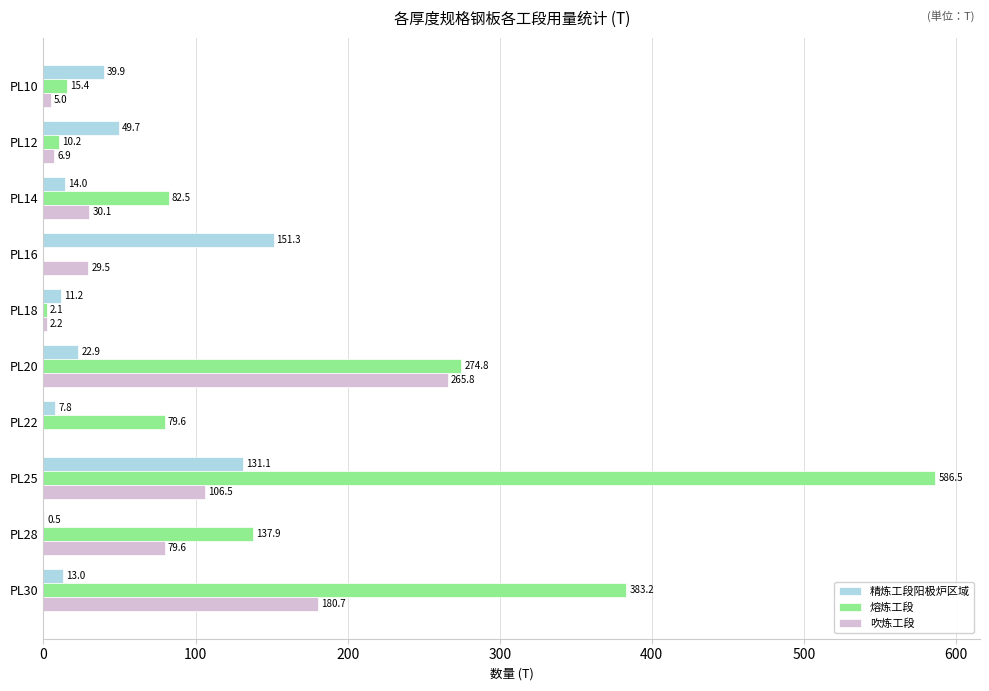

Between PL10 and PL22, which series saw the biggest shift?

熔炼工段